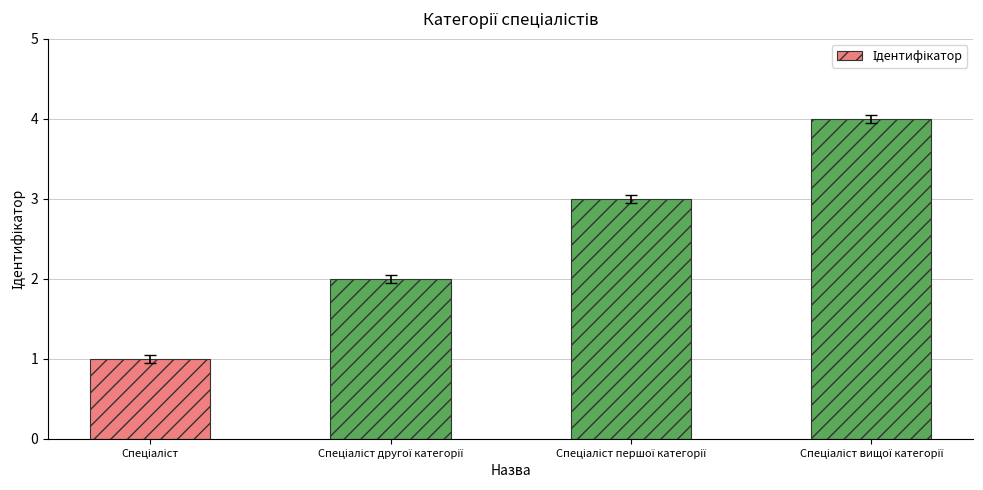

What is the difference between the maximum and minimum values?

3